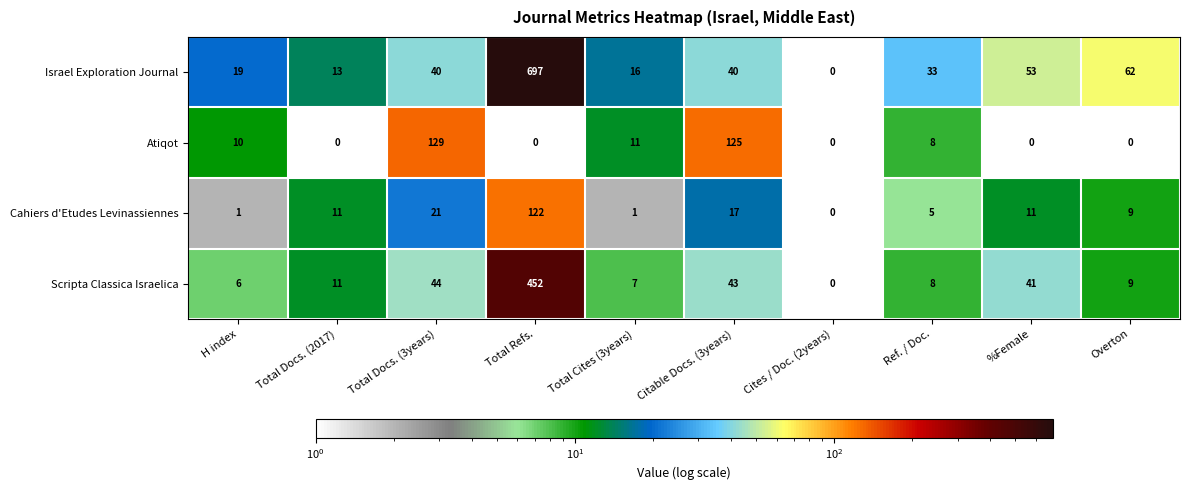

What is the maximum value shown in the chart?

697